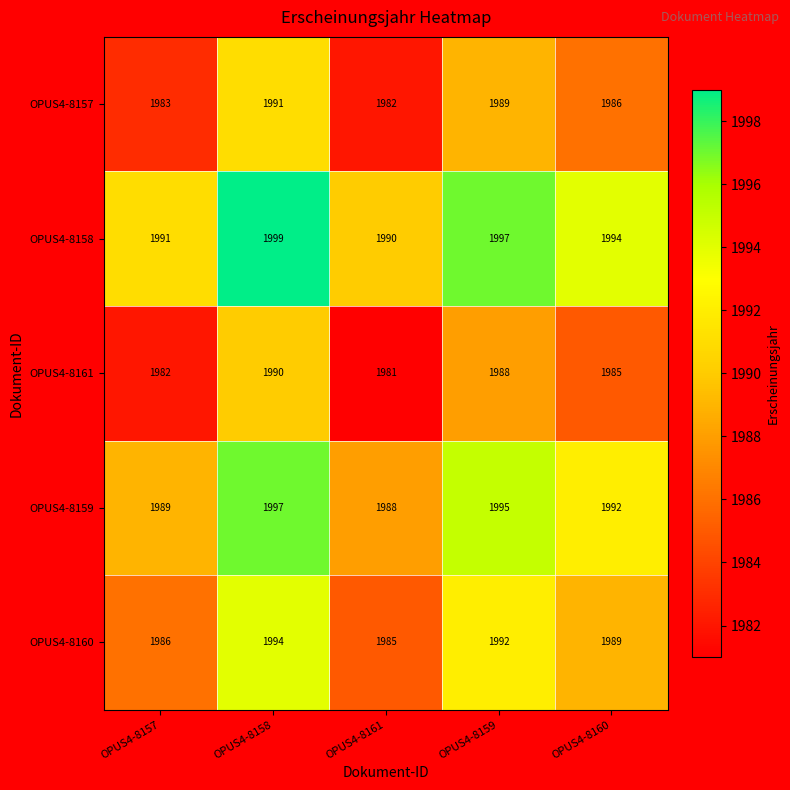

Which series has the largest total across all categories?

OPUS4-8158